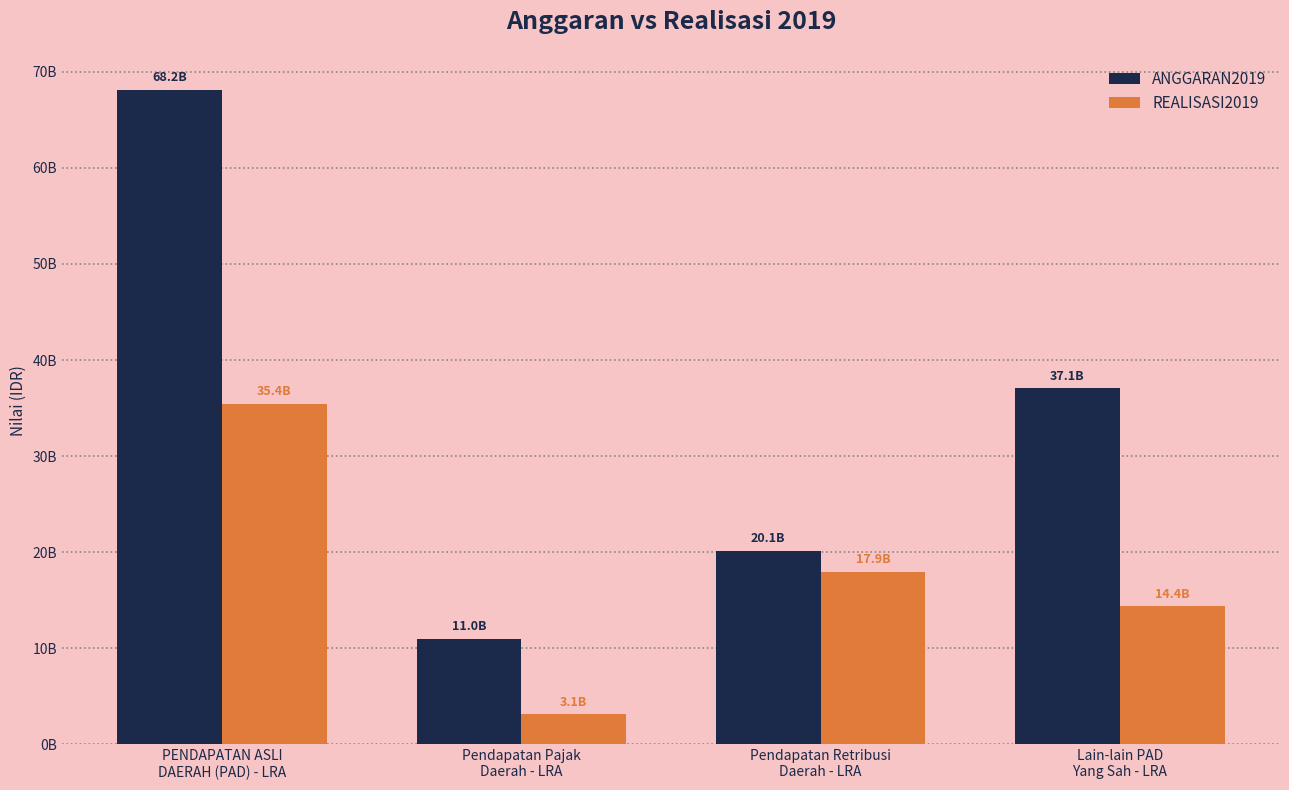

What is the label of the 1st bar from the left?

PENDAPATAN ASLI
DAERAH (PAD) - LRA